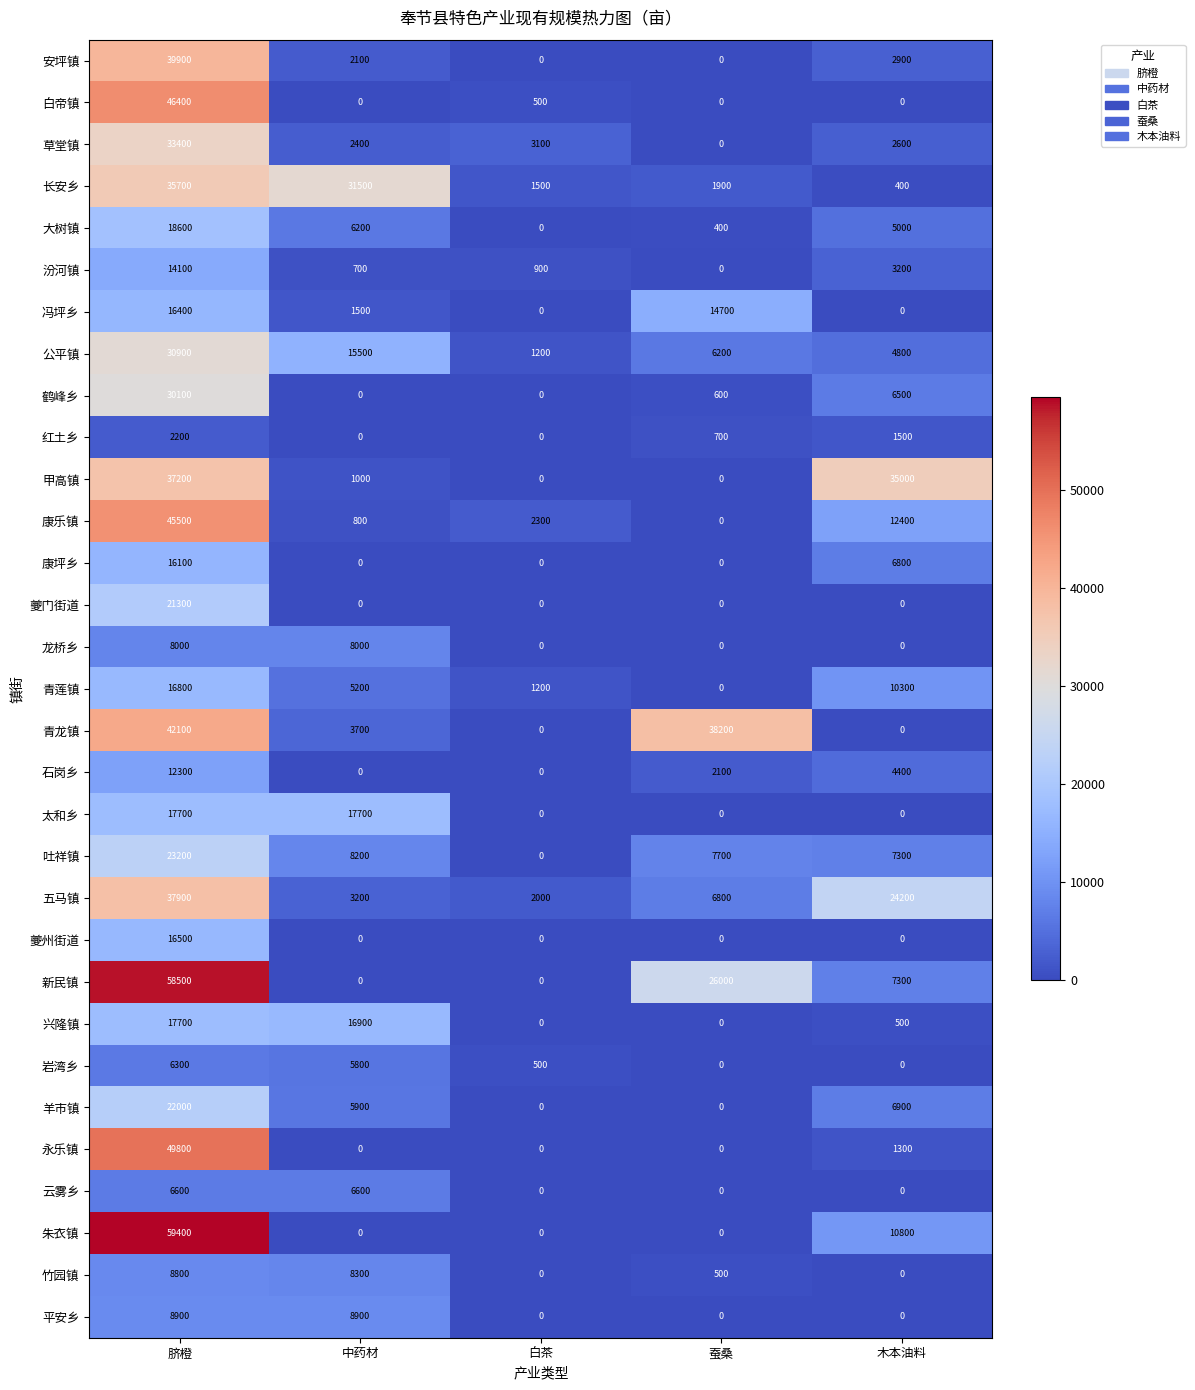

True or false: 新民镇 has a value of 7300 at 木本油料.

True